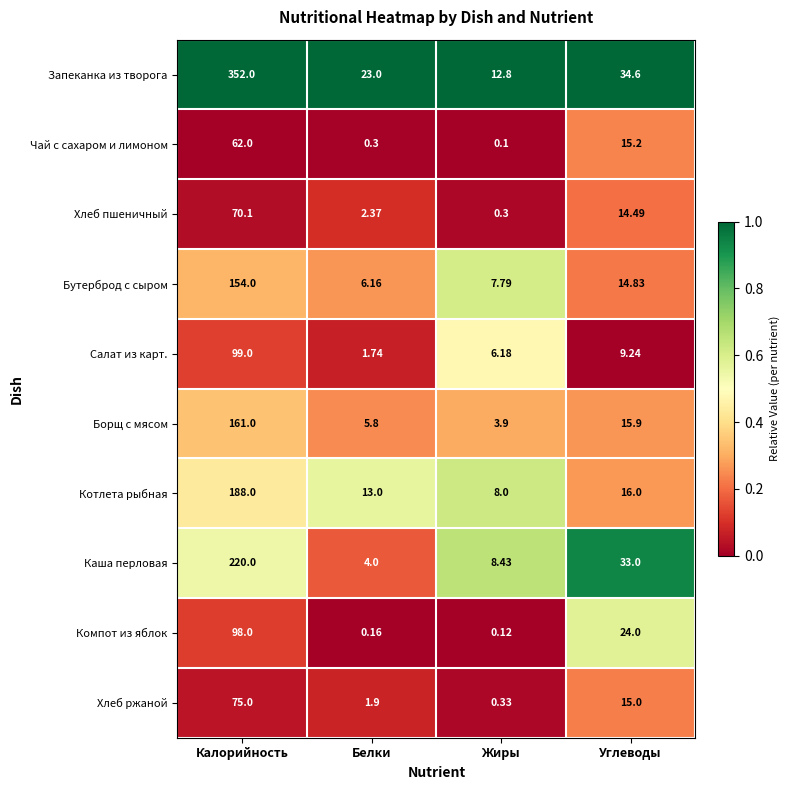

At Жиры, list the series in order from smallest to largest.

Чай с сахаром и лимоном, Компот из яблок, Хлеб пшеничный, Хлеб ржаной, Борщ с мясом, Салат из карт., Бутерброд с сыром, Котлета рыбная, Каша перловая, Запеканка из творога